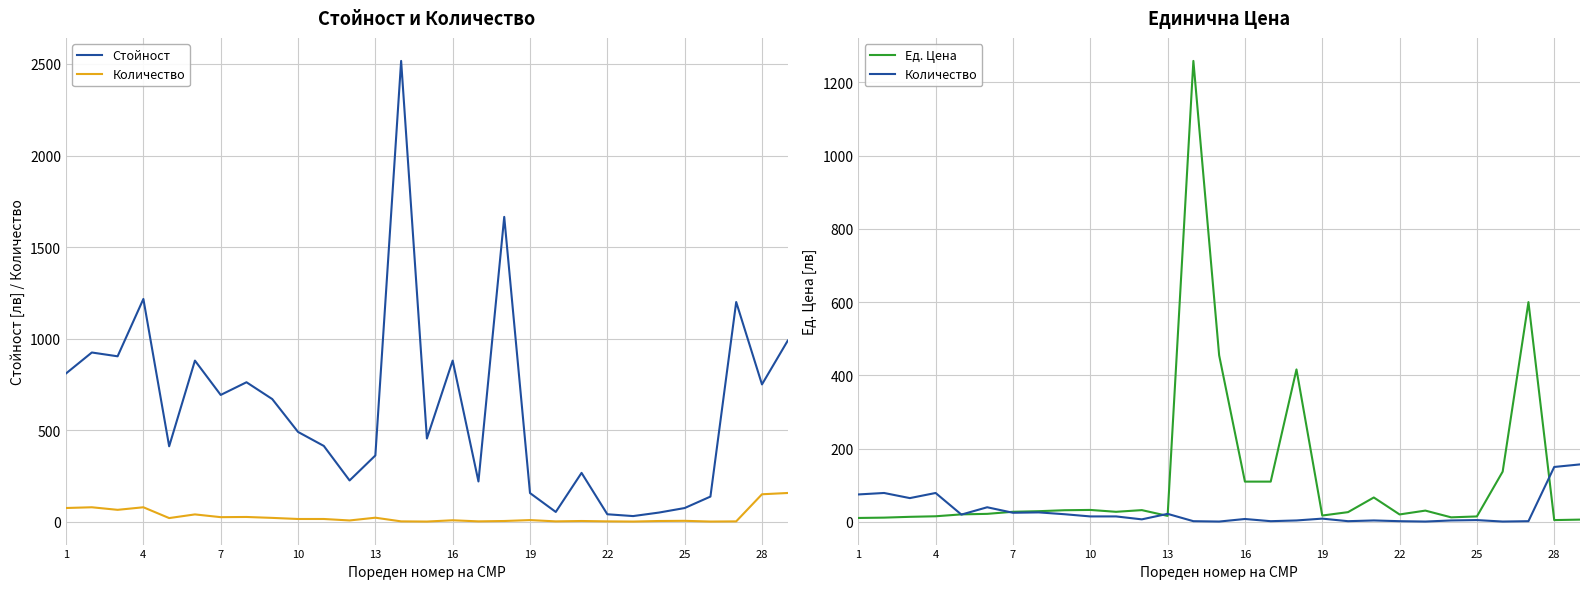

After their last crossing, which series has the higher values: Количество or Ед. Цена?

Количество